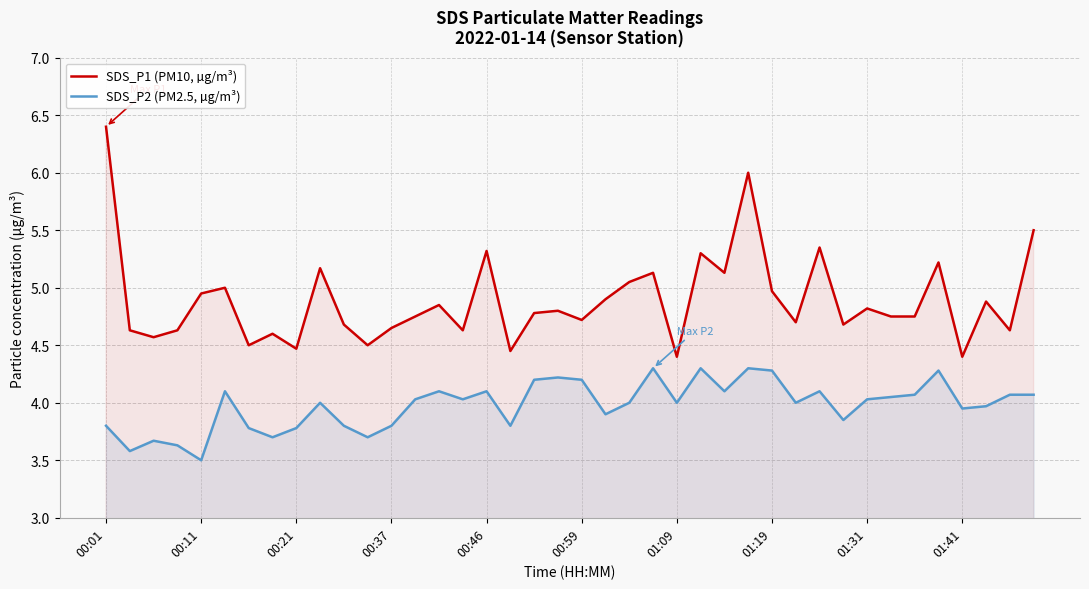

What is the difference between the second highest and second lowest values in the SDS_P1 (PM10, µg/m³) series?

1.6